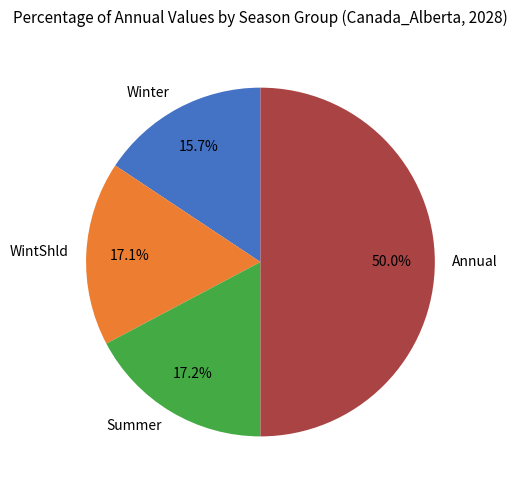

What percentage is the Winter slice, to the nearest percent?

16%